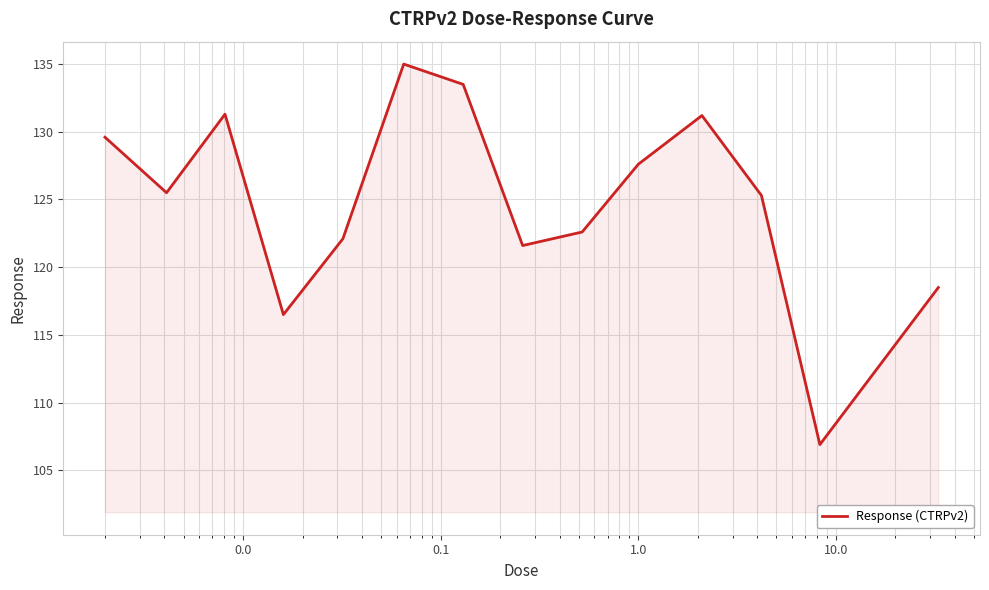

What is the smallest value displayed?

106.9